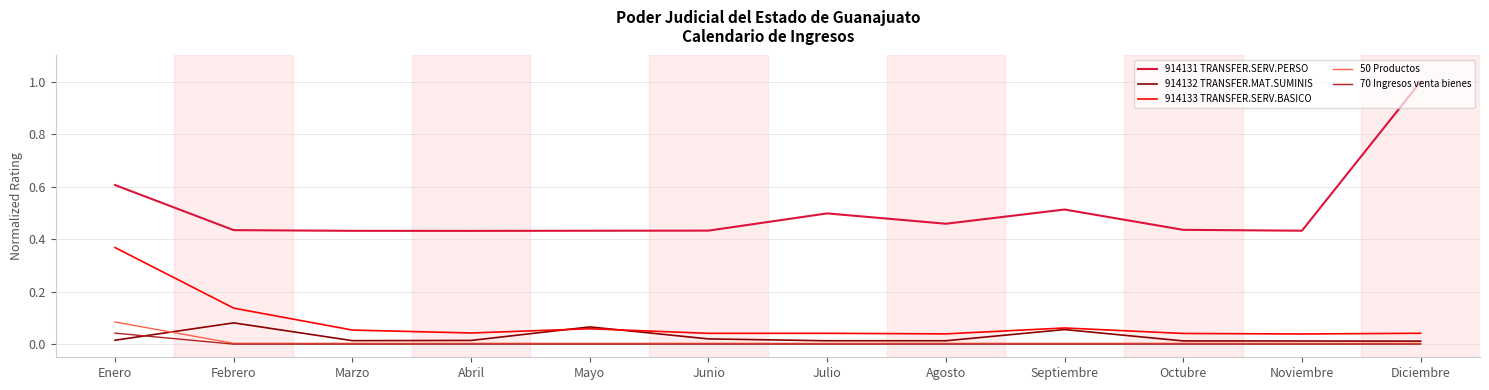

True or false: 50 Productos has a value of 0.0 at Agosto.

True